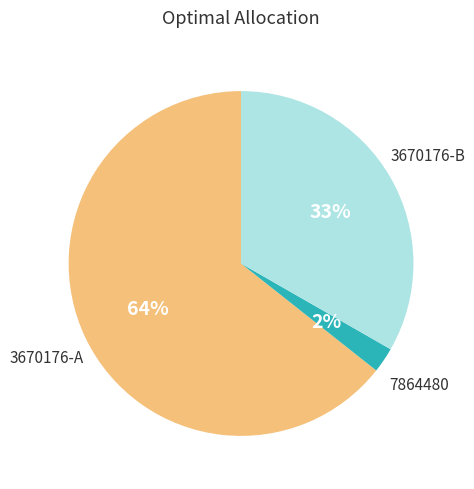

To the nearest percent, what is the average slice percentage?

33%